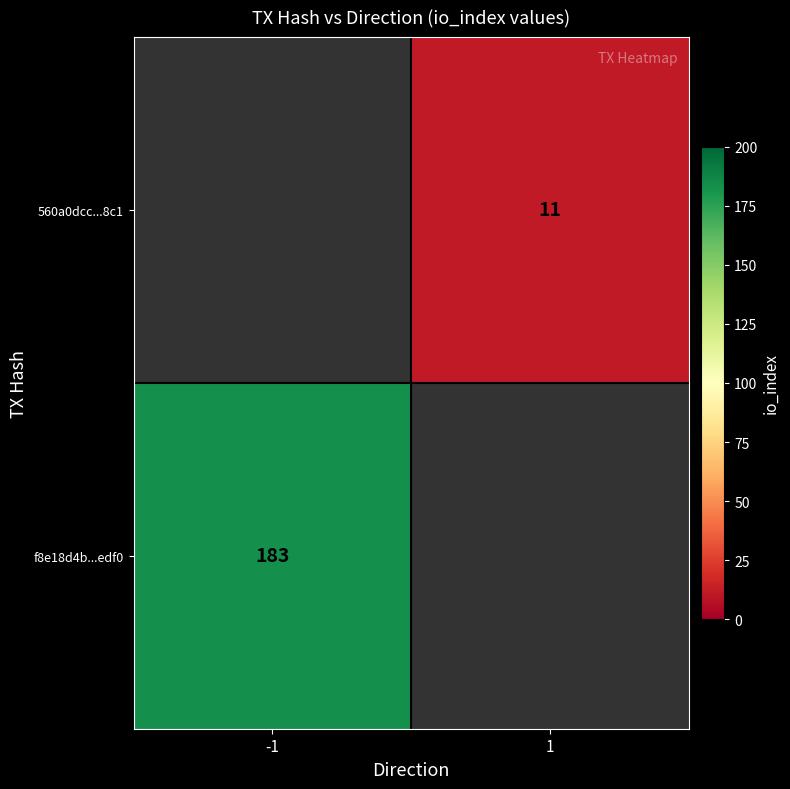

The 560a0dcc...8c1 series shows 11 at 1. True or false?

True